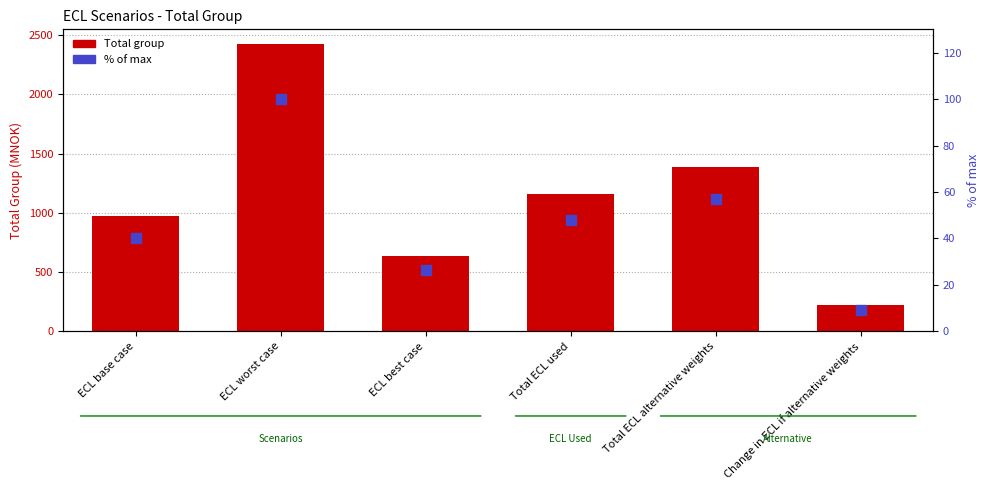

Which series contains the lowest Y value?

% of max